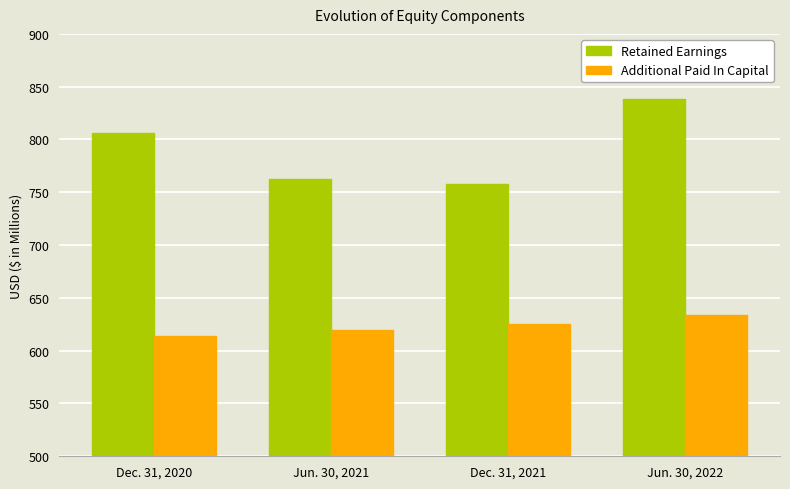

The Additional Paid In Capital series shows 232 at Jun. 30, 2022. True or false?

False